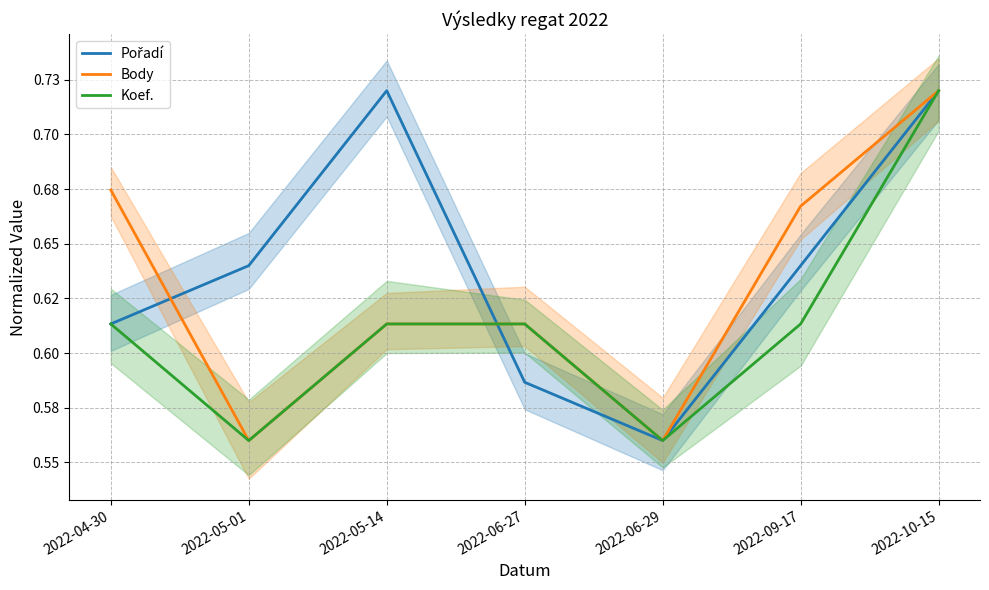

What are all the series names shown in the legend?

Pořadí, Body, Koef.